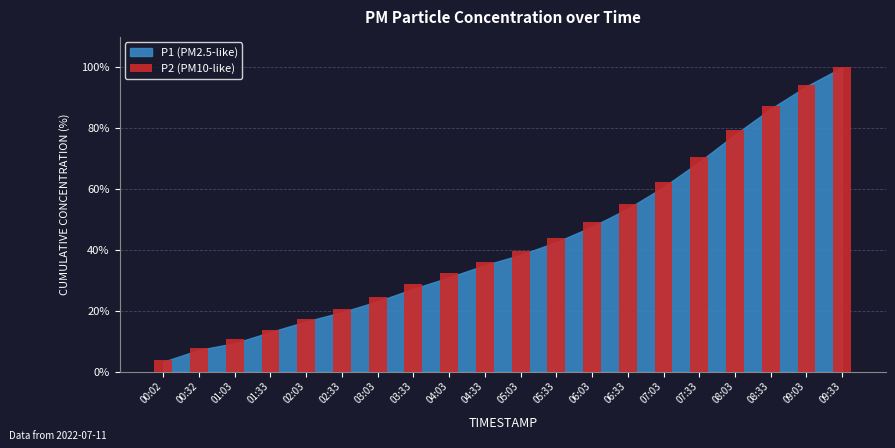

What is the label of the 19th bar from the right?

00:32